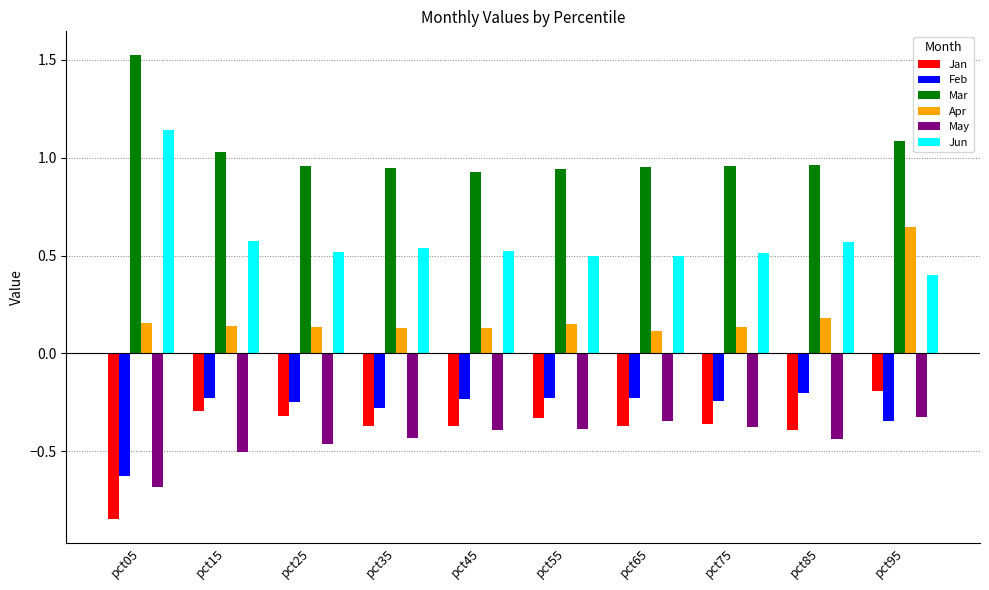

Which series has the widest spread of values?

Jun